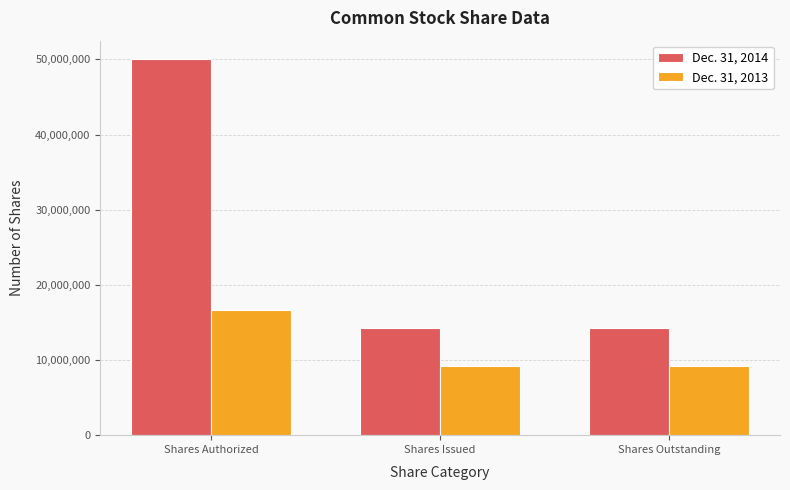

The Dec. 31, 2014 series shows 29258270 at Shares Authorized. True or false?

False